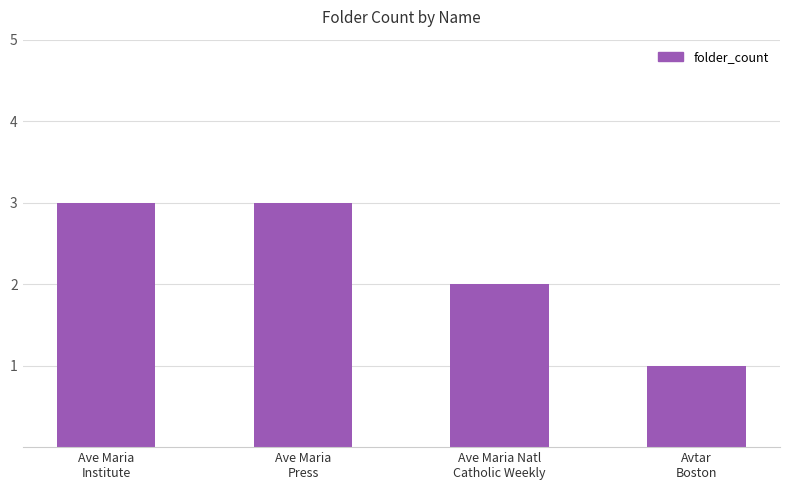

How many bars are there in total?

4